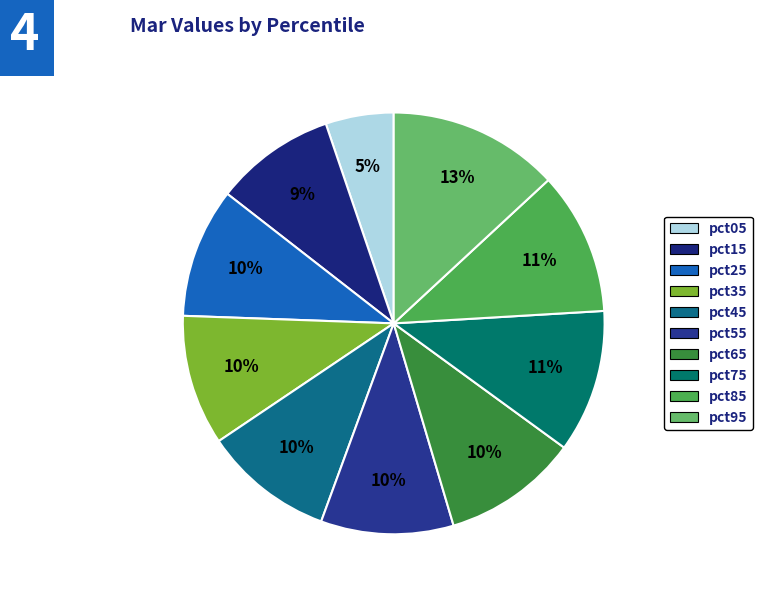

To the nearest percent, what percentage of the pie is pct95?

13%